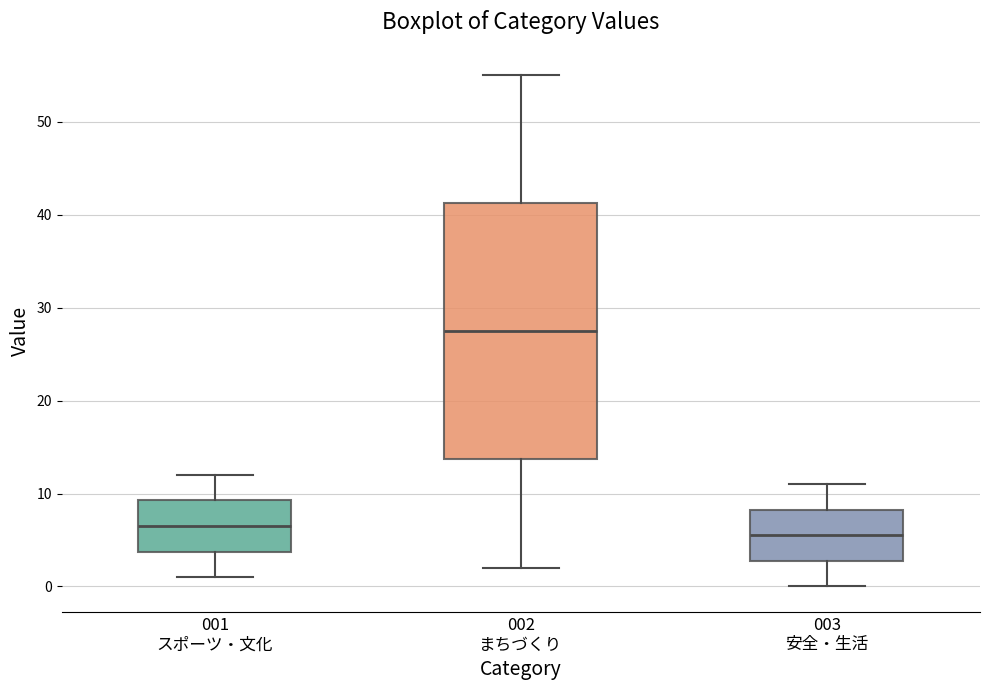

Reading left to right, read every box against the y-axis: the position of its median line, the range the box covers, and the ends of its whiskers. The values are not printed on the chart, so give them approximately, as read against the axis.

001 スポーツ・文化: median 7, box 4 to 9, whiskers 1 to 12
002 まちづくり: median 28, box 14 to 41, whiskers 2 to 55
003 安全・生活: median 6, box 3 to 8, whiskers 0 to 11